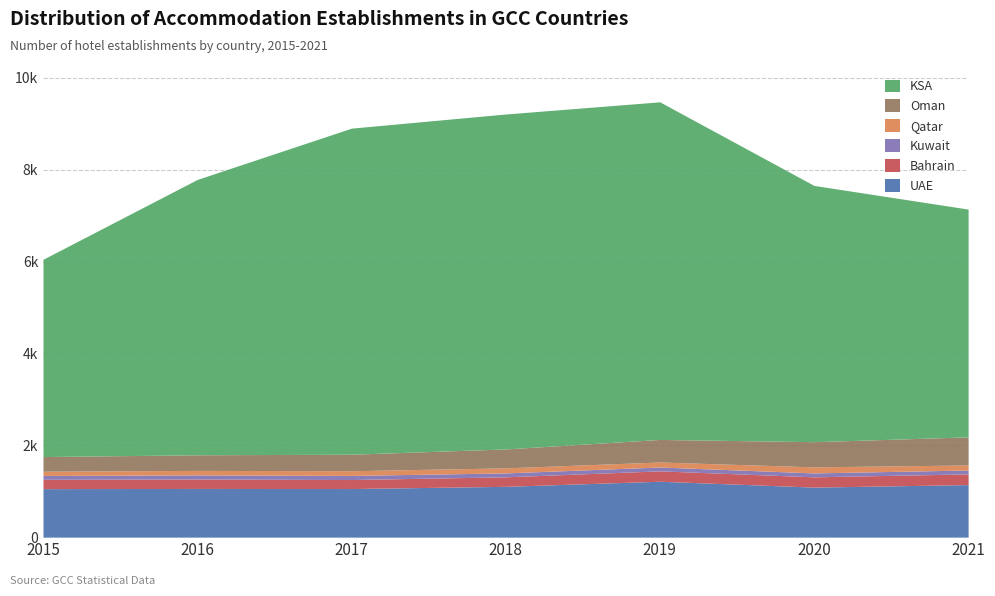

Which category has the lowest value in the Oman series?

2015